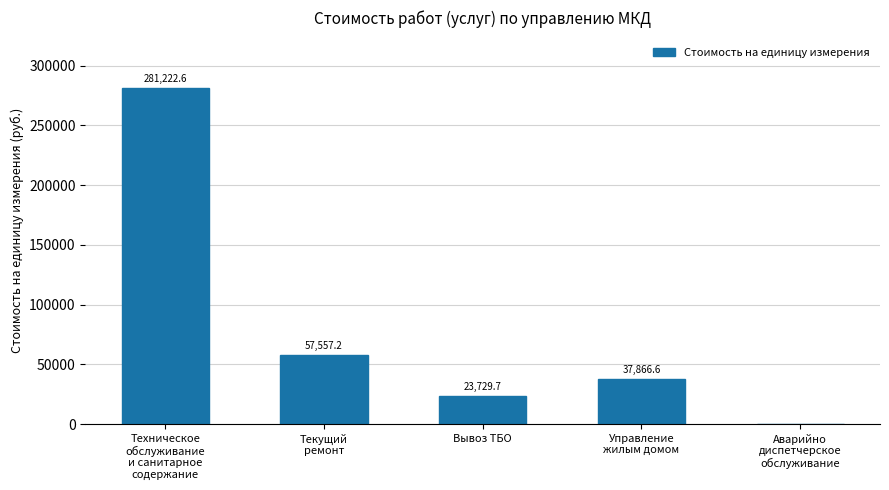

Reading right to left, extract all data points from this chart.

0.0	37866.6	23729.7	57557.2	281222.6